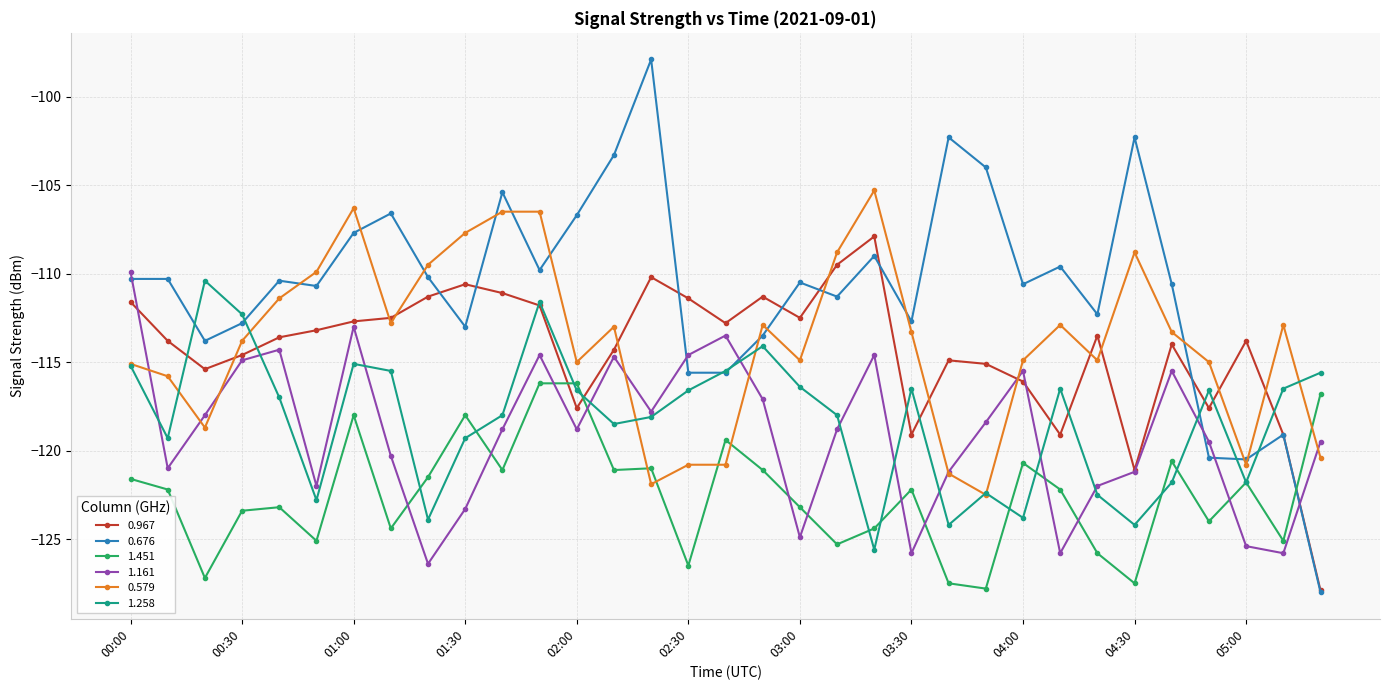

After their last crossing, which series has the higher values: 1.161 or 1.258?

1.258